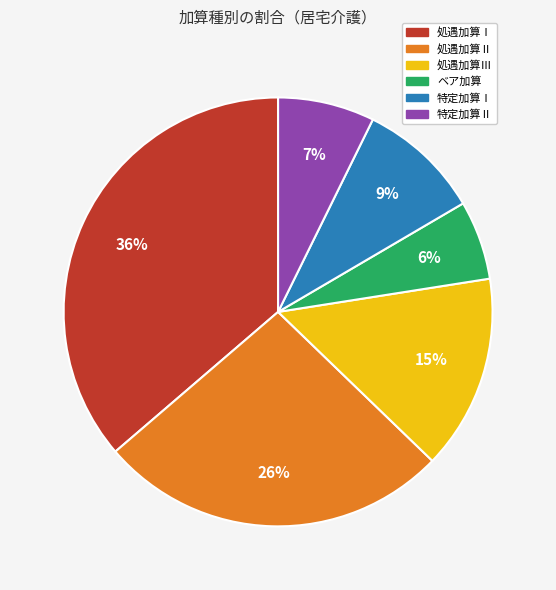

Between 処遇加算Ⅱ and ベア加算, which is larger?

処遇加算Ⅱ